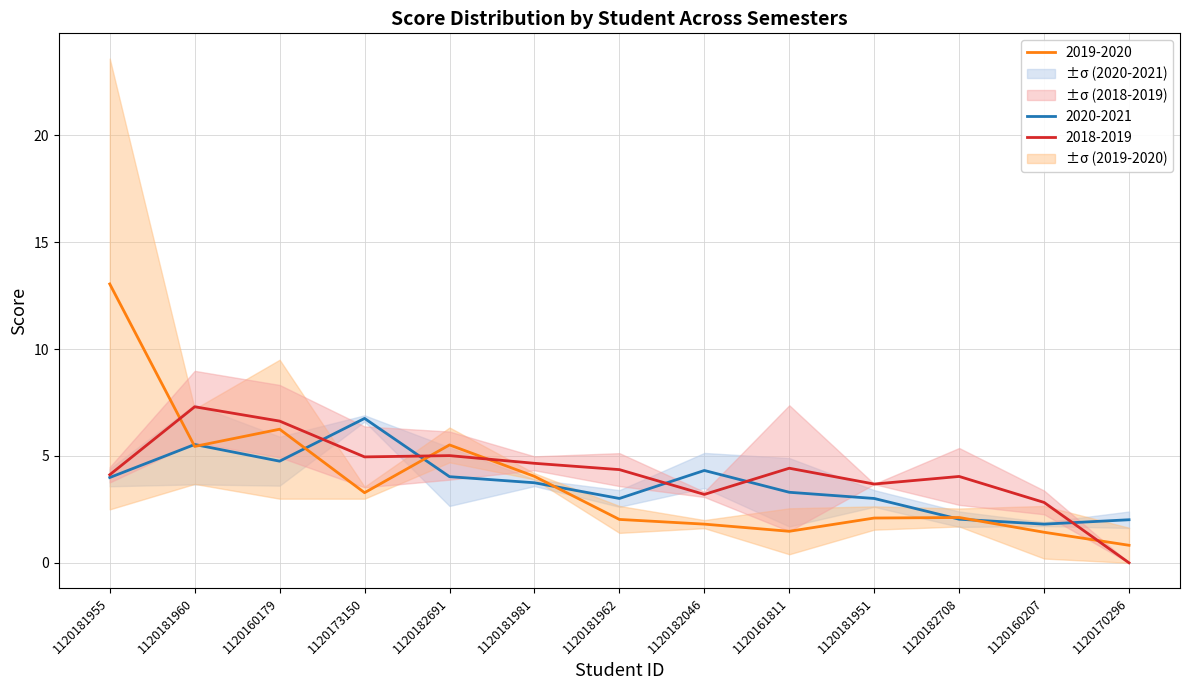

What is the approximate value of 2019-2020 at 1120160207?

1.4